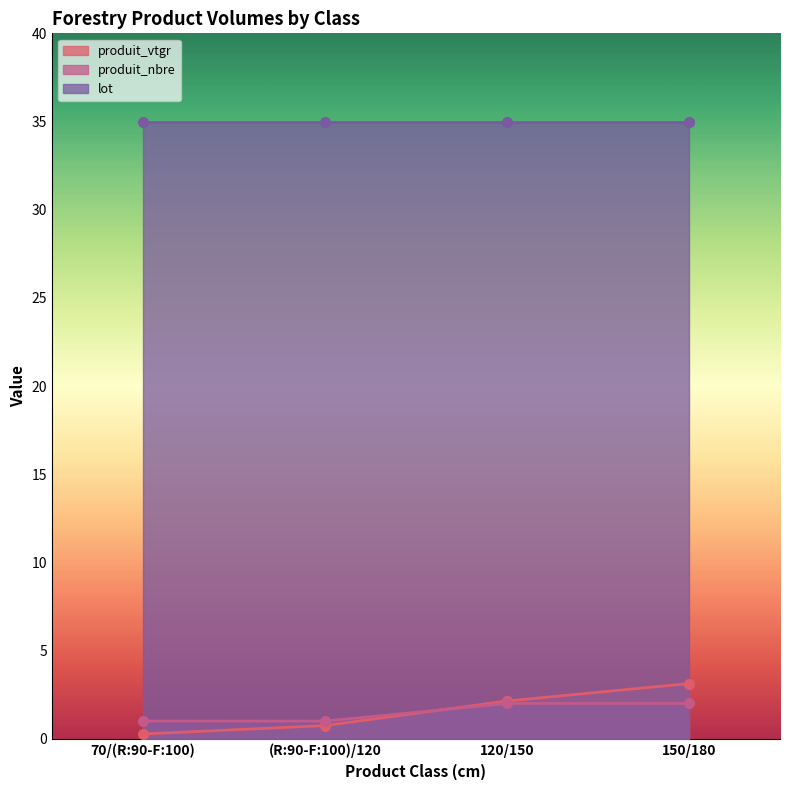

True or false: produit_vtgr has more than 2 interior local peaks.

False